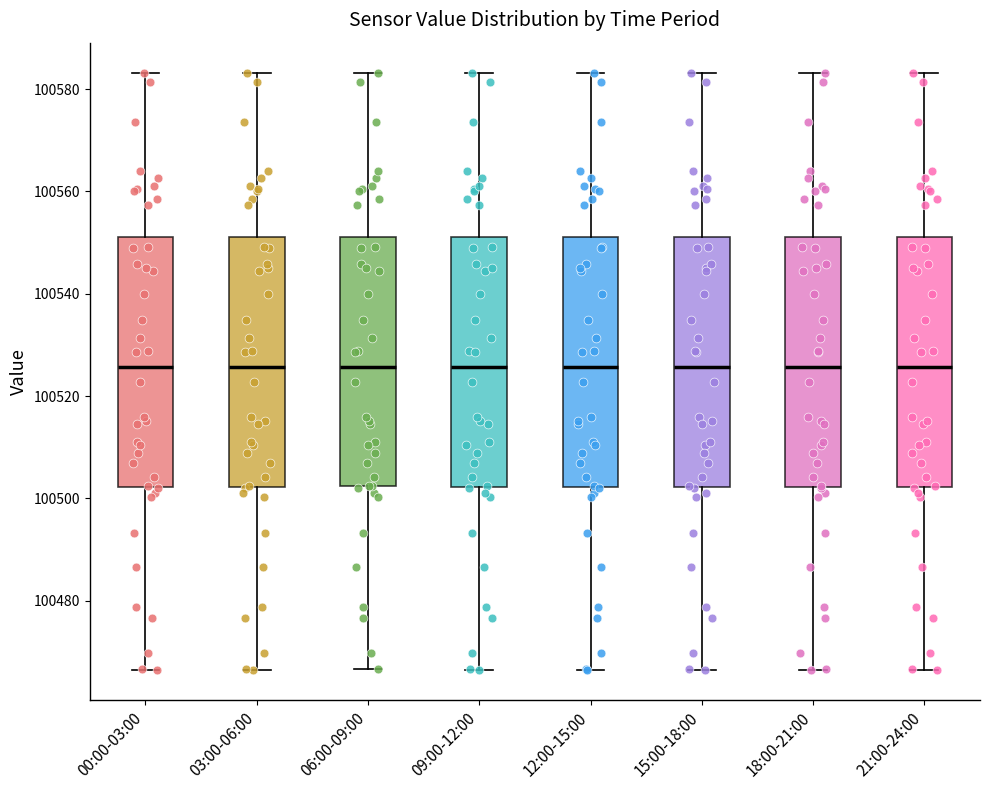

Reading left to right, transcribe this box plot: for each box, give where its median line is, the range the box spans, and where its two whiskers end, as read against the y-axis. The values are not printed on the chart, so give them approximately, as read against the axis.

00:00-03:00: median 100526, box 100502 to 100552, whiskers 100466 to 100584
03:00-06:00: median 100526, box 100502 to 100552, whiskers 100466 to 100584
06:00-09:00: median 100526, box 100502 to 100552, whiskers 100466 to 100584
09:00-12:00: median 100526, box 100502 to 100552, whiskers 100466 to 100584
12:00-15:00: median 100526, box 100502 to 100552, whiskers 100466 to 100584
15:00-18:00: median 100526, box 100502 to 100552, whiskers 100466 to 100584
18:00-21:00: median 100526, box 100502 to 100552, whiskers 100466 to 100584
21:00-24:00: median 100526, box 100502 to 100552, whiskers 100466 to 100584